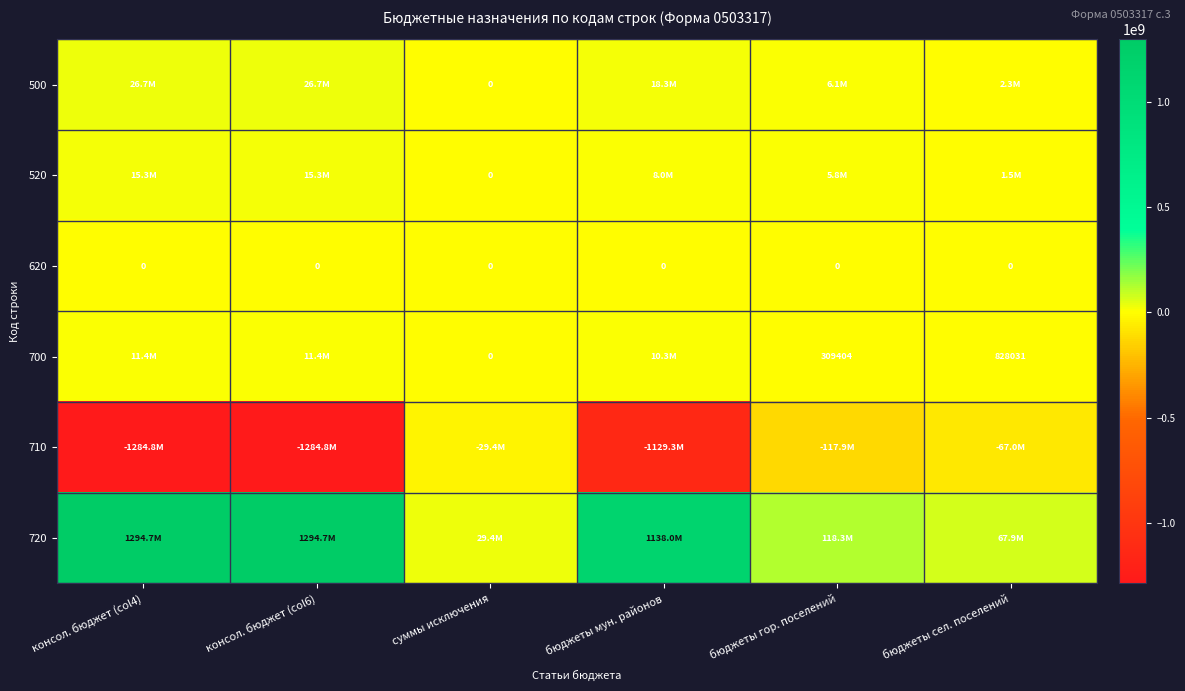

What is the total value across all series at бюджеты мун. районов?

45263178.5